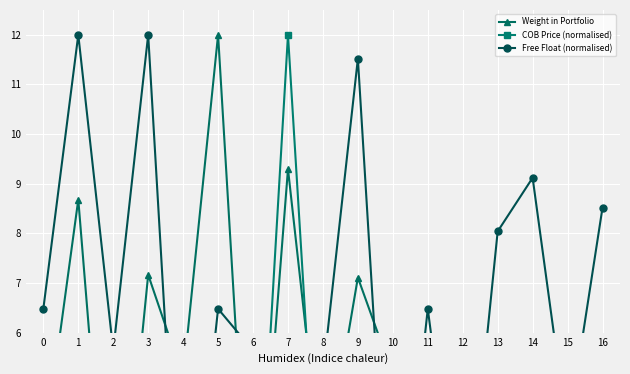

What is the value of the COB Price (normalised) point at the 1st from the left?

0.5